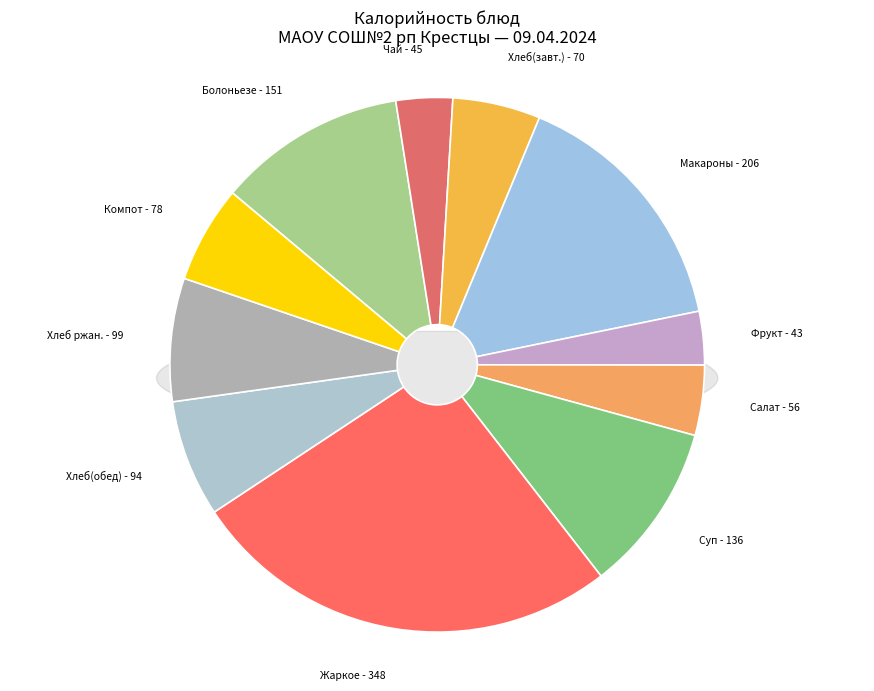

Count the number of slices in the pie.

11